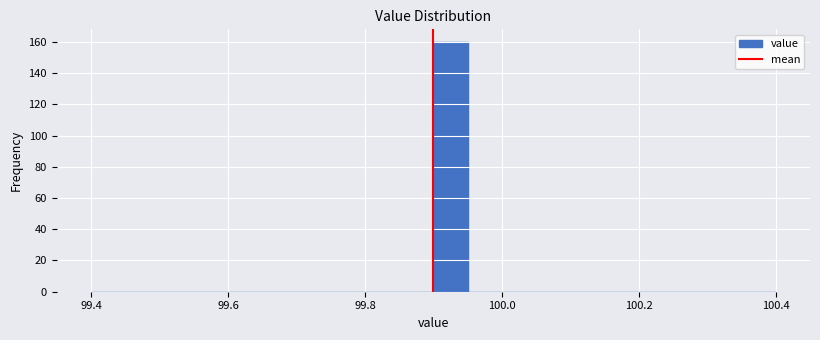

Around what value on the x-axis is the tallest bar? Give the approximate position of its centre, as read against the axis.

99.92